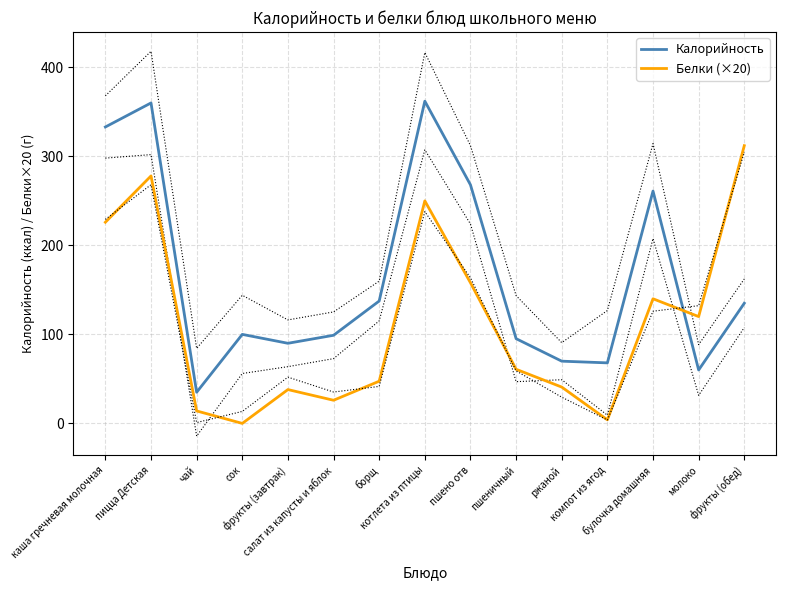

True or false: Калорийность has a value of 636.8 at пицца Детская.

False